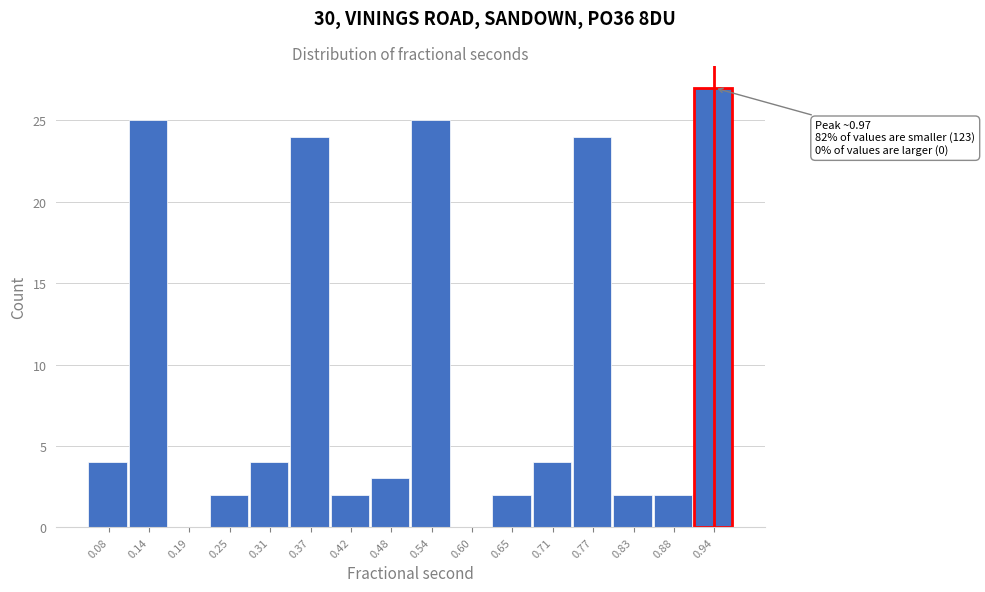

Reading left to right, extract all data points from this chart.

0.08=4	0.14=25	0.19=0	0.25=2	0.31=4	0.37=24	0.42=2	0.48=3	0.54=25	0.60=0	0.65=2	0.71=4	0.77=24	0.83=2	0.88=2	0.94=27